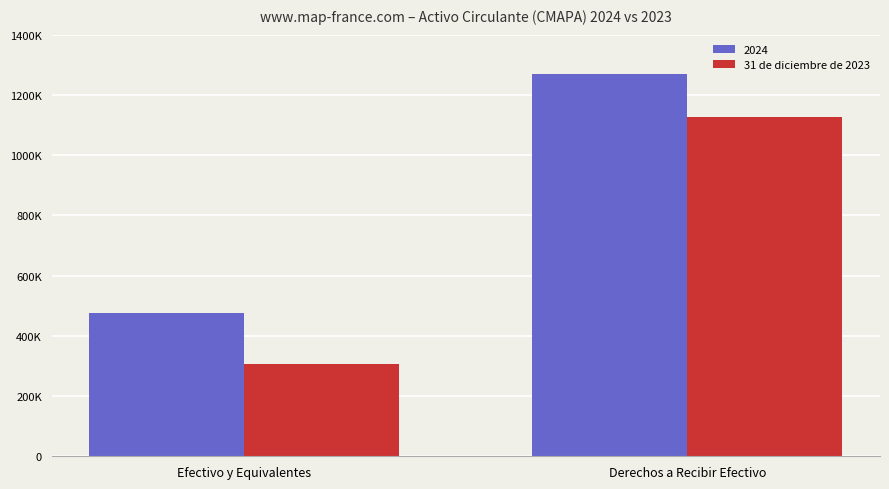

Which category has the highest value across all series?

Derechos a Recibir Efectivo